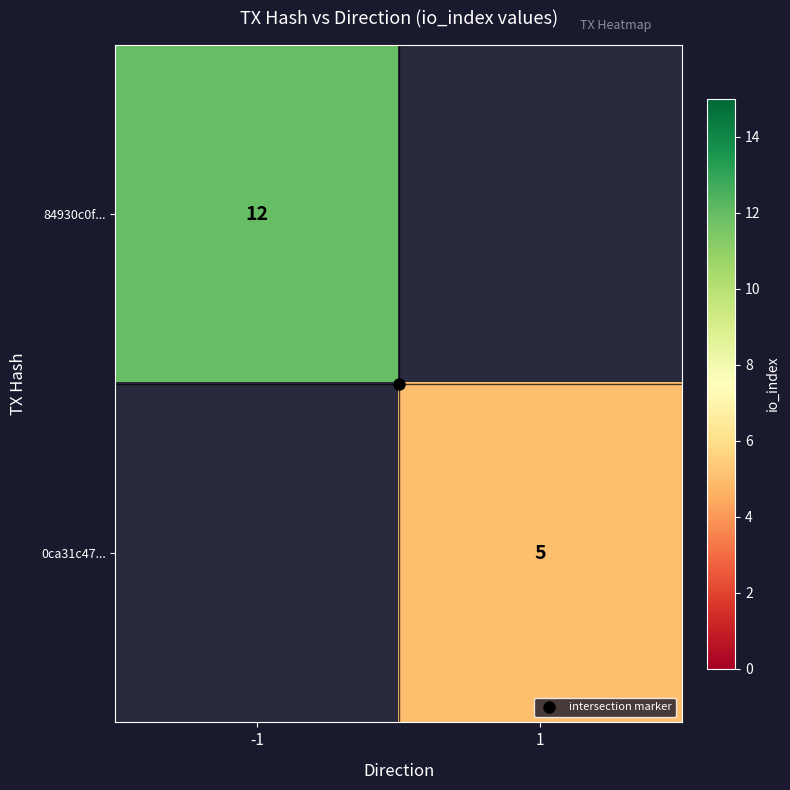

List the series in order of their overall mean, highest first.

84930c0f..., 0ca31c47...